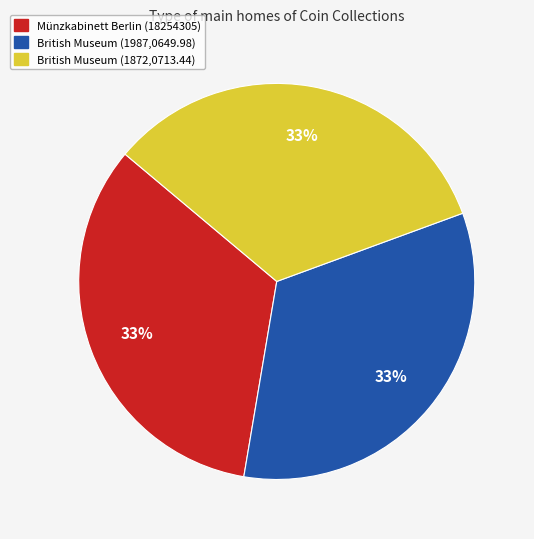

Does British Museum (1872,0713.44) account for over 50% of the chart?

No